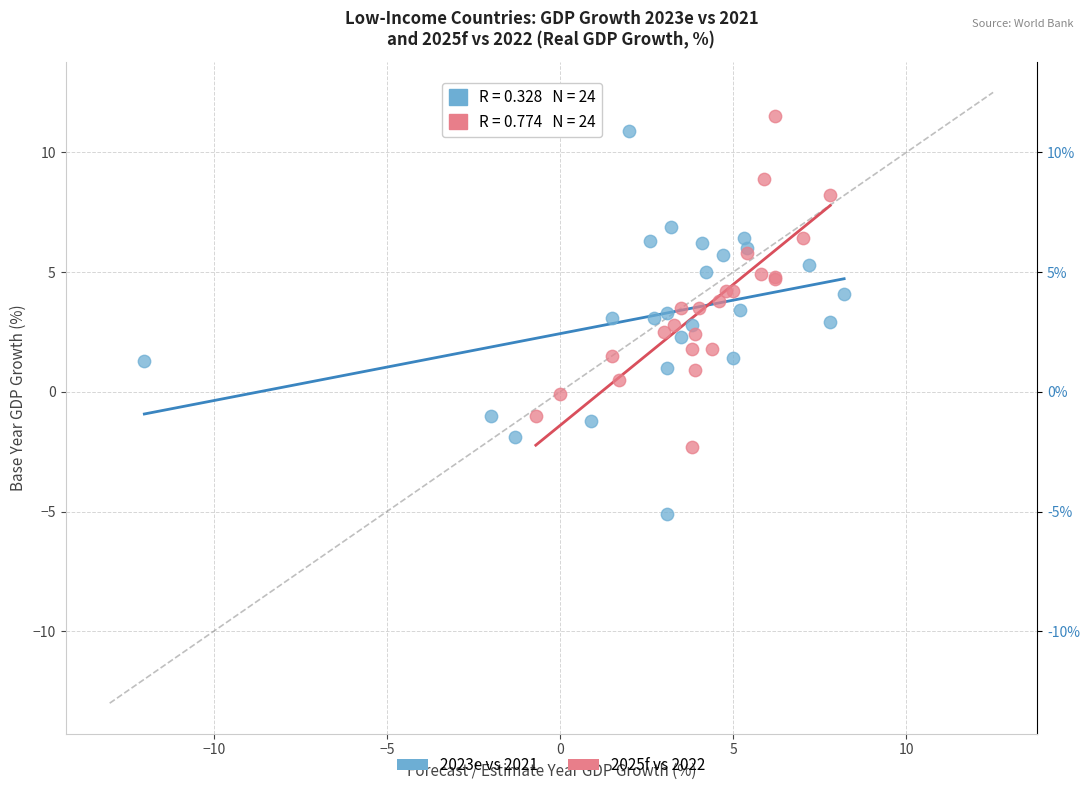

What are all the series names shown in the legend?

2023e vs 2021, 2025f vs 2022